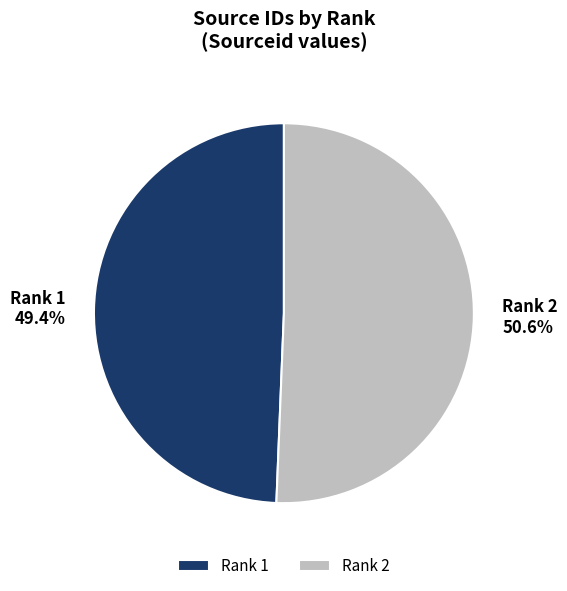

How many slices are in this pie chart?

2